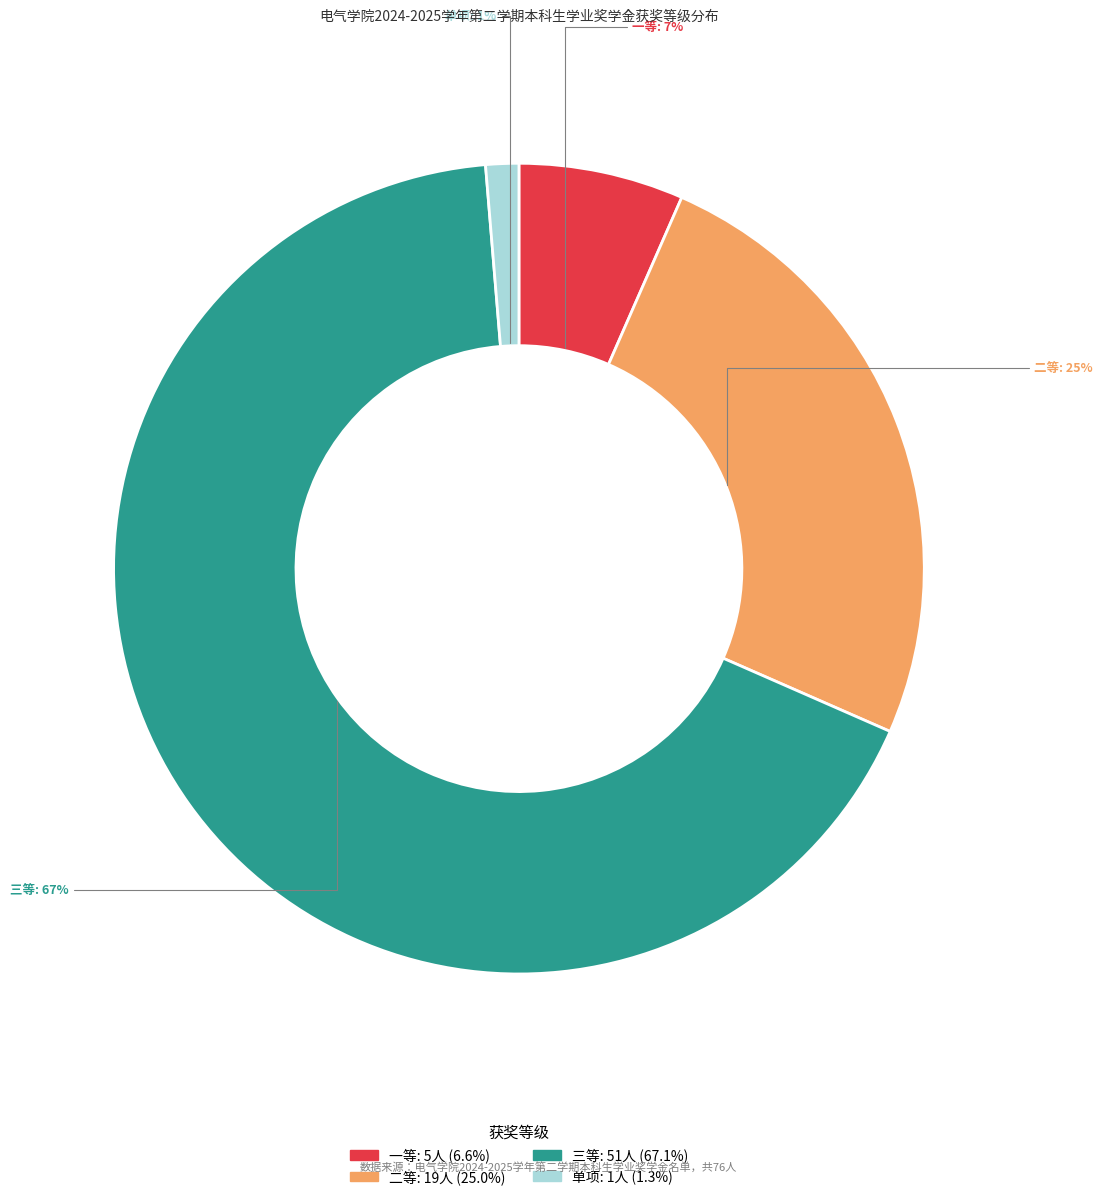

Which has a higher value, 三等 or 一等?

三等